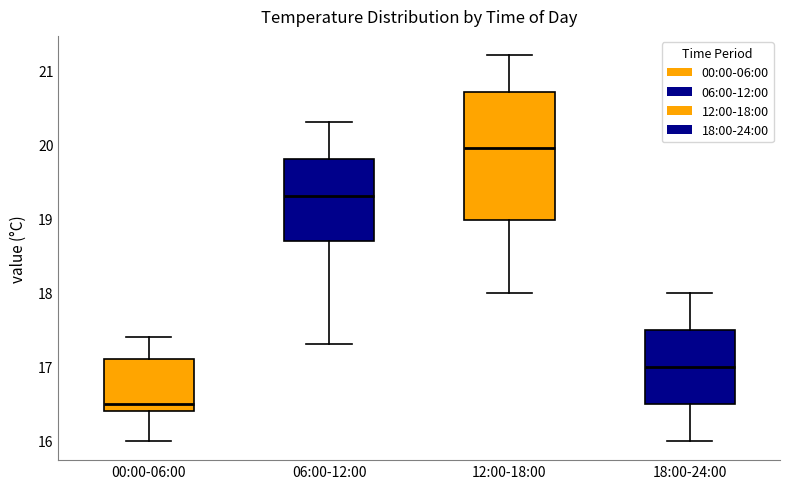

Where does the median line of the box for 12:00-18:00 sit on the y-axis? The values are not printed on the chart, so give them approximately, as read against the axis.

20.0